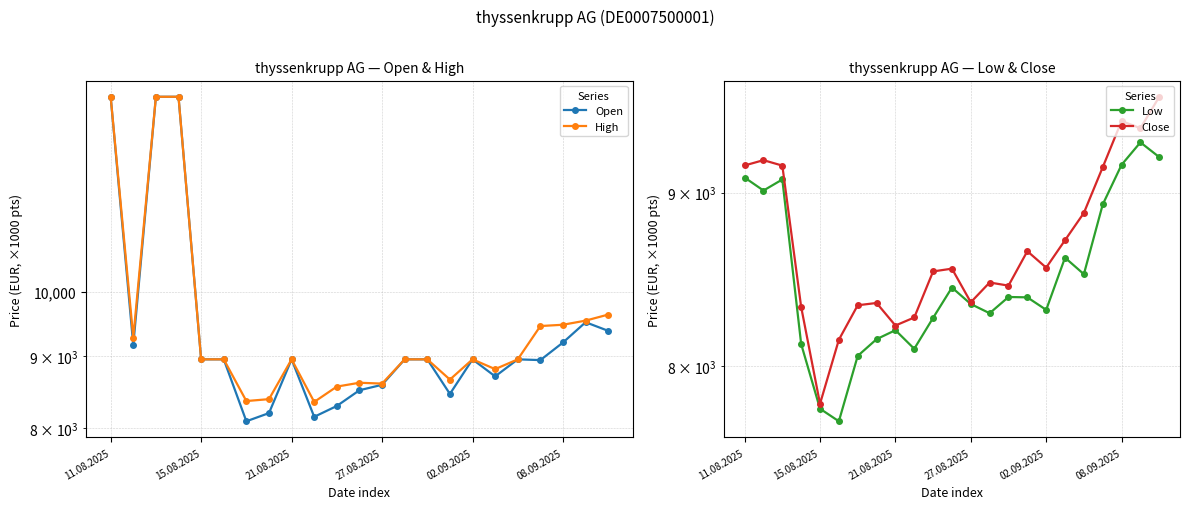

In Low, how many points are higher than both neighbors (excluding endpoints)?

6